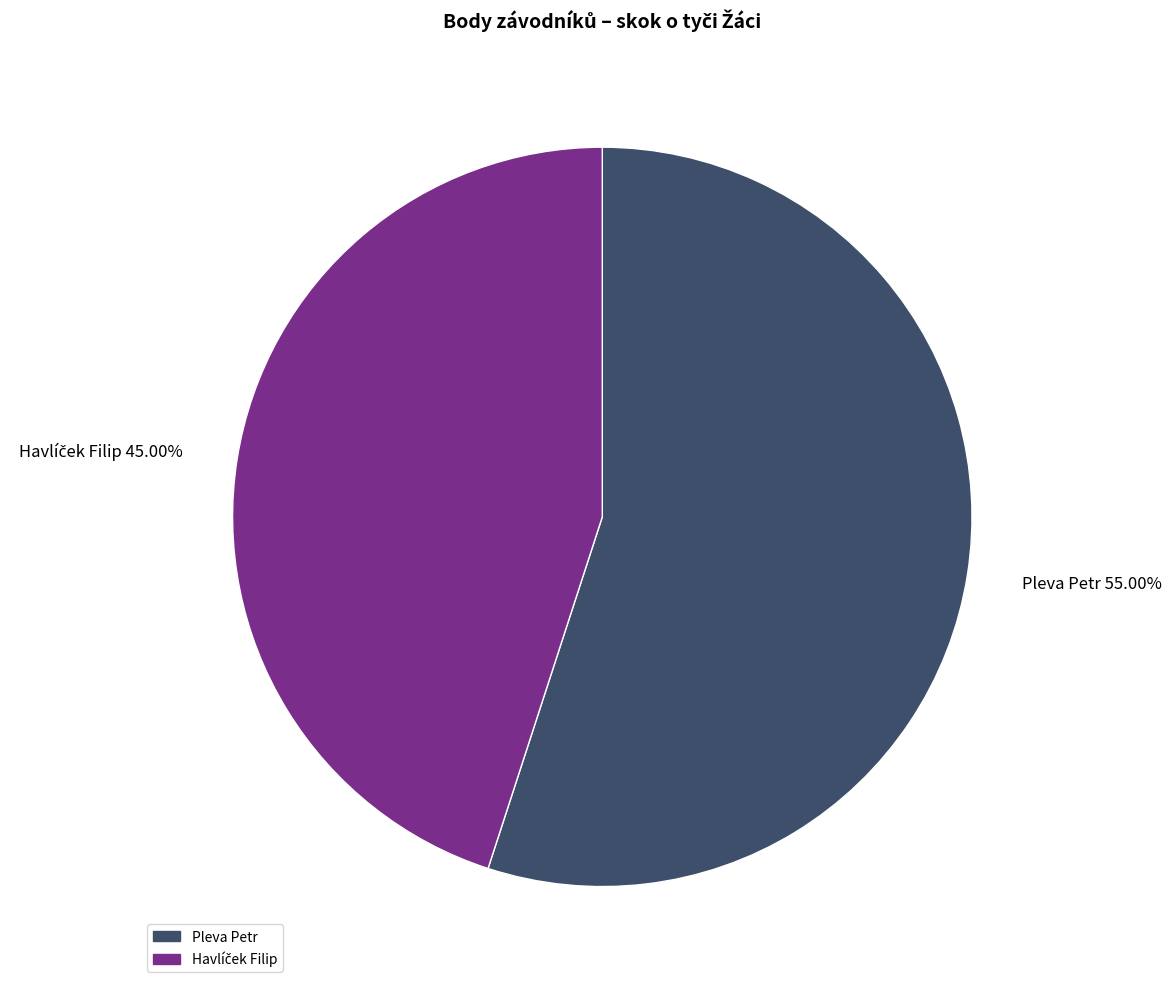

What is the largest slice in the pie chart?

Pleva Petr